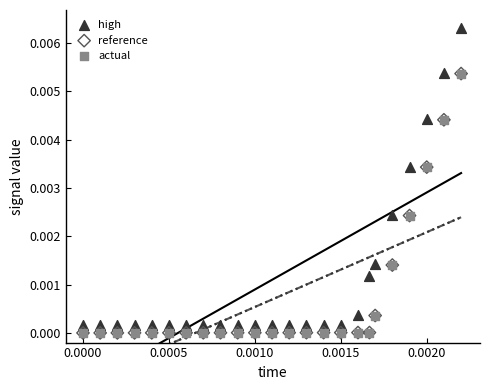

What are all the series names shown in the legend?

high, reference, actual